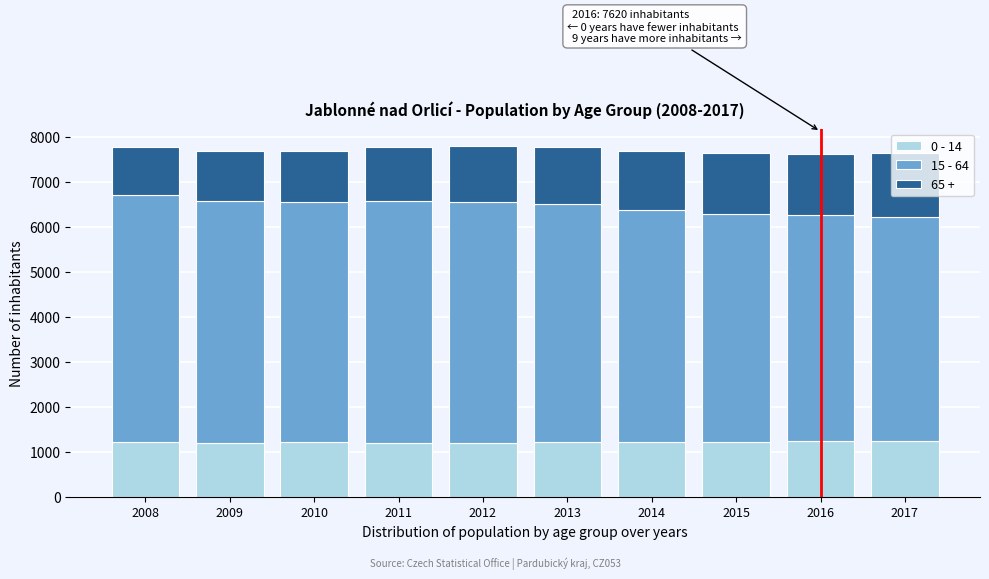

Is it true that 0 - 14 equals 712 at 2011?

False